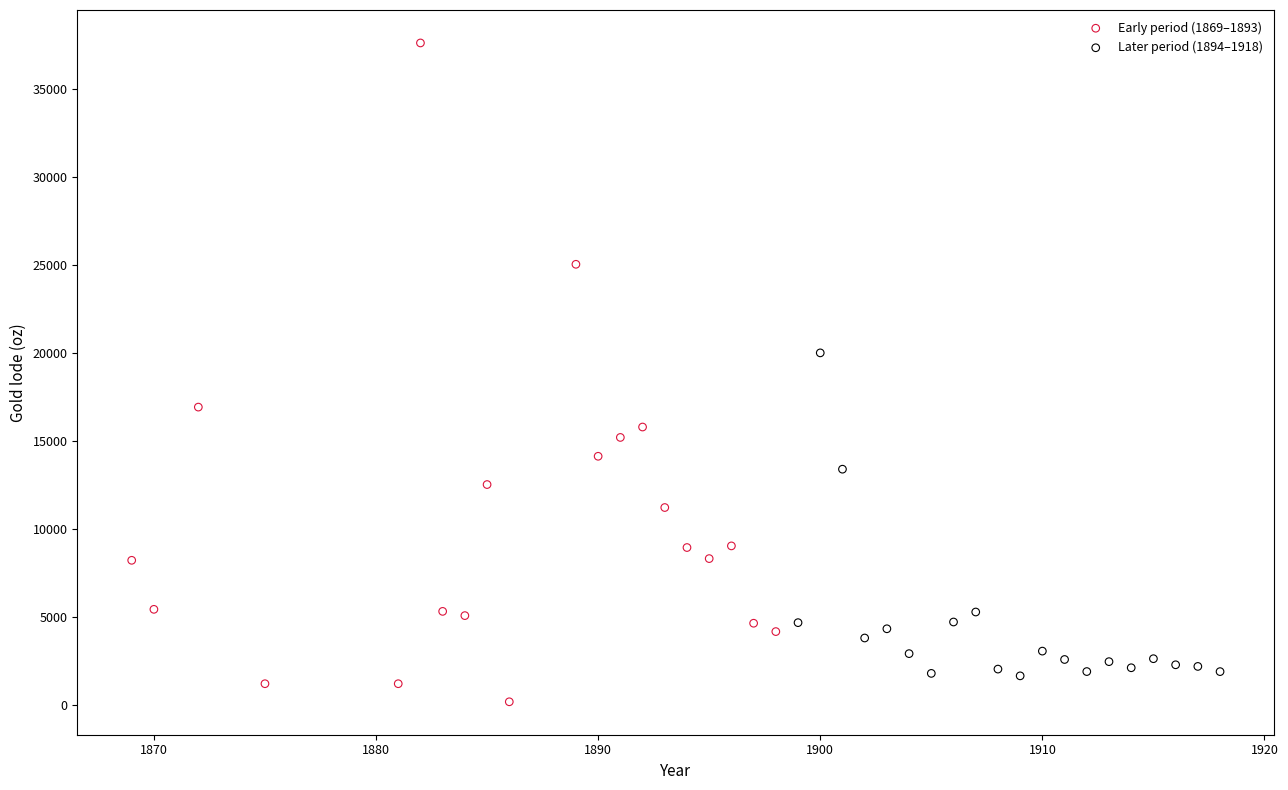

Which series has the largest Y range (max minus min)?

Early period (1869–1893)